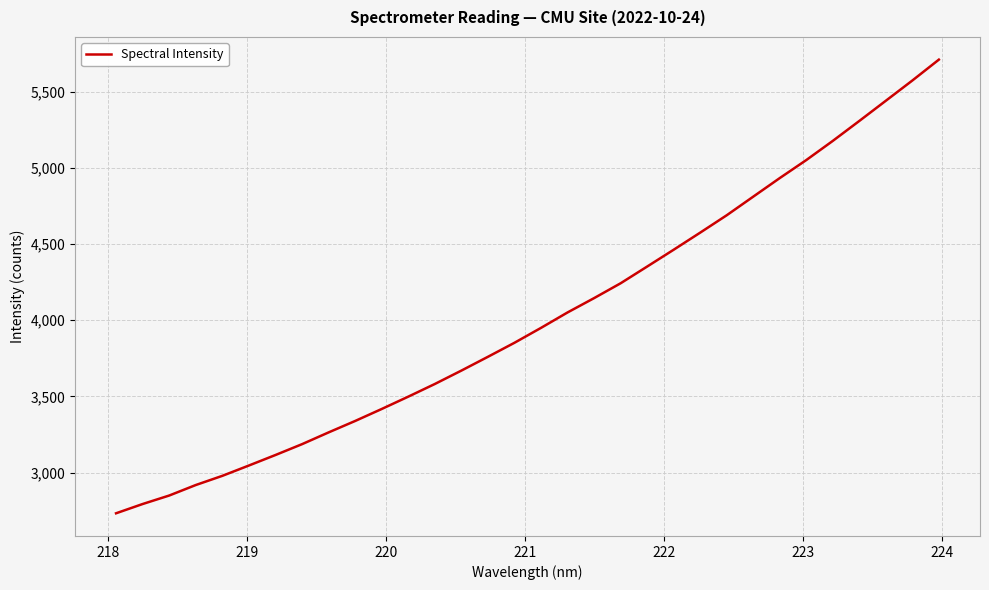

What is the difference between the maximum and minimum values?

2976.6